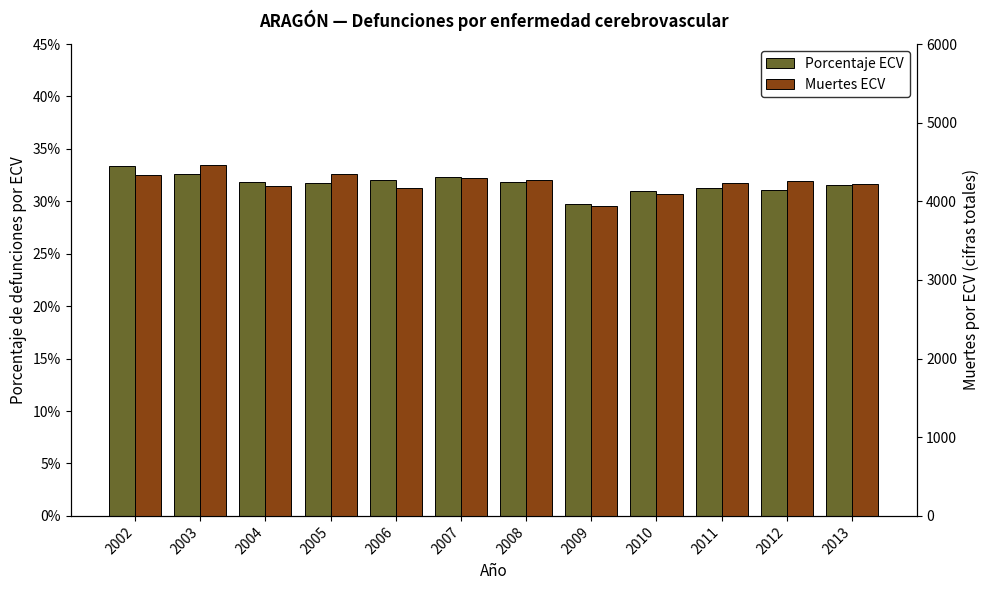

Reading left to right, what are all the values shown in this chart?

Porcentaje ECV: 0.3	0.3	0.3	0.3	0.3	0.3	0.3	0.3	0.3	0.3	0.3	0.3
Muertes ECV: 4339.0	4461.0	4198.0	4343.0	4165.0	4297.0	4273.0	3946.0	4093.0	4232.0	4265.0	4215.0